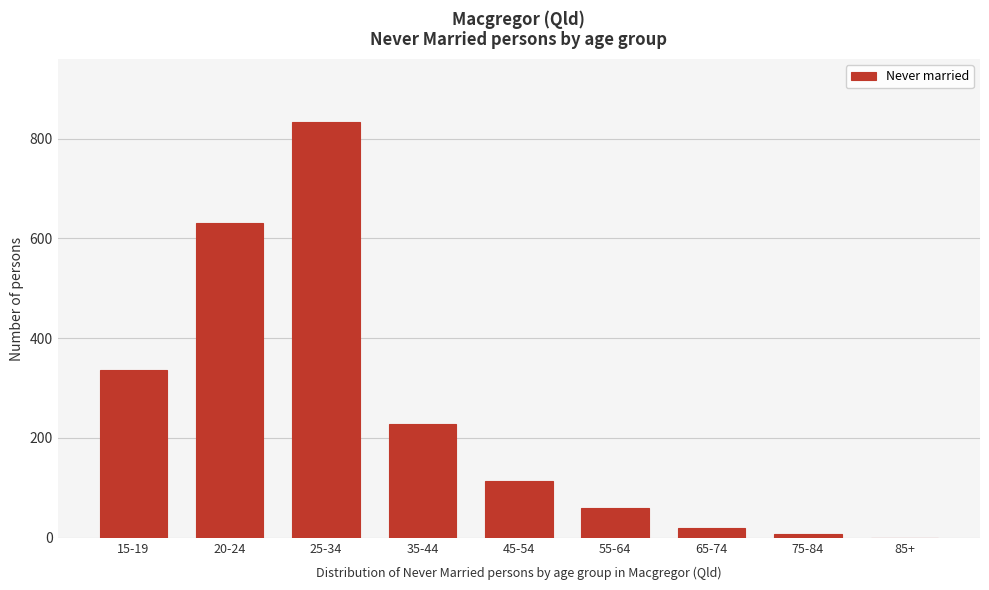

Reading left to right, transcribe all the data shown in this chart.

15-19=337	20-24=630	25-34=834	35-44=227	45-54=113	55-64=60	65-74=19	75-84=8	85+=0